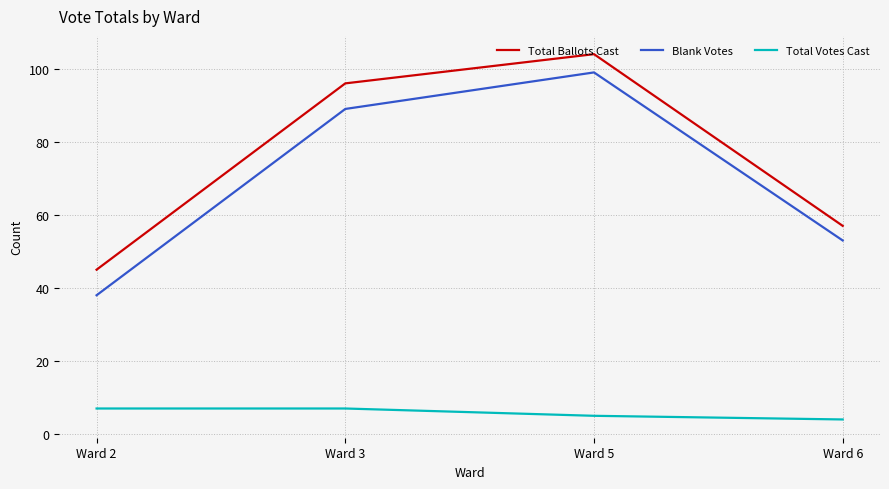

Count the number of categories in the chart.

4